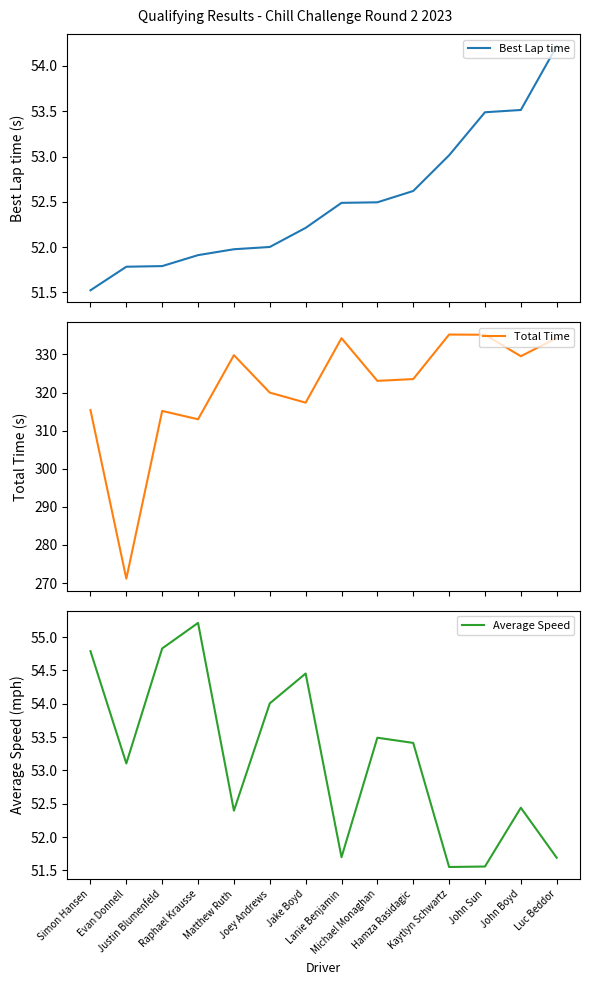

Reading left to right, transcribe all the data shown in this chart.

Best Lap time: Simon Hansen=51.5	Evan Donnell=51.8	Justin Blumenfeld=51.8	Raphael Krausse=51.9	Matthew Ruth=52.0	Joey Andrews=52.0	Jake Boyd=52.2	Lanie Benjamin=52.5	Michael Monaghan=52.5	Hamza Rasidagic=52.6	Kaytlyn Schwartz=53.0	John Sun=53.5	John Boyd=53.5	Luc Beddor=54.2
Total Time: Simon Hansen=315.4	Evan Donnell=271.2	Justin Blumenfeld=315.2	Raphael Krausse=313.0	Matthew Ruth=329.8	Joey Andrews=320.0	Jake Boyd=317.3	Lanie Benjamin=334.3	Michael Monaghan=323.1	Hamza Rasidagic=323.5	Kaytlyn Schwartz=335.2	John Sun=335.2	John Boyd=329.5	Luc Beddor=334.3
Average Speed: Simon Hansen=54.8	Evan Donnell=53.1	Justin Blumenfeld=54.8	Raphael Krausse=55.2	Matthew Ruth=52.4	Joey Andrews=54.0	Jake Boyd=54.5	Lanie Benjamin=51.7	Michael Monaghan=53.5	Hamza Rasidagic=53.4	Kaytlyn Schwartz=51.6	John Sun=51.6	John Boyd=52.4	Luc Beddor=51.7